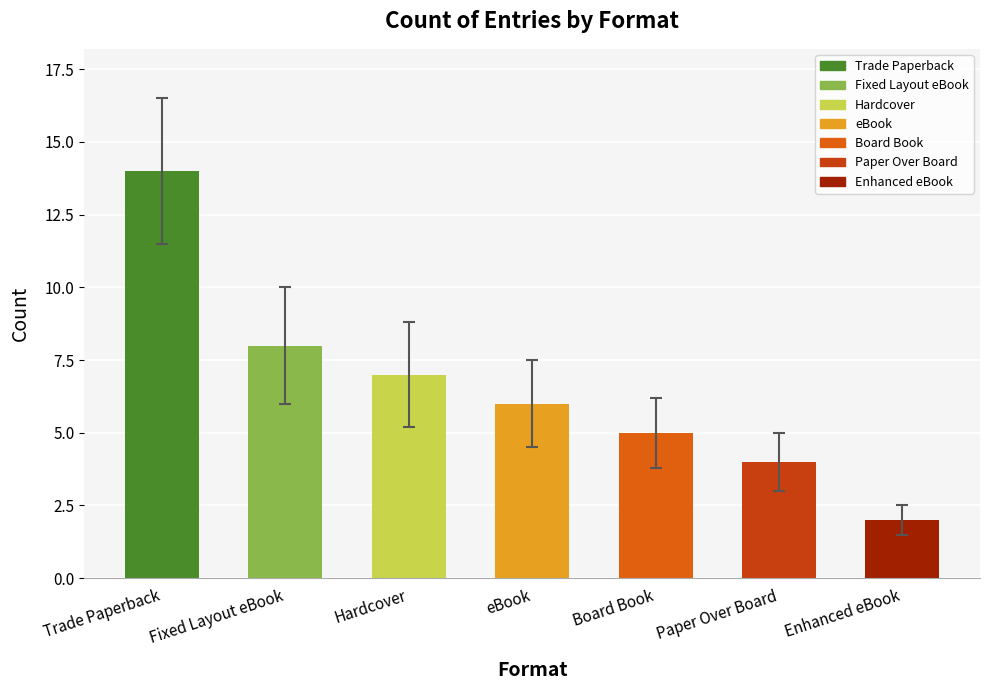

Where is the data nearest to the value 8?

Fixed Layout eBook